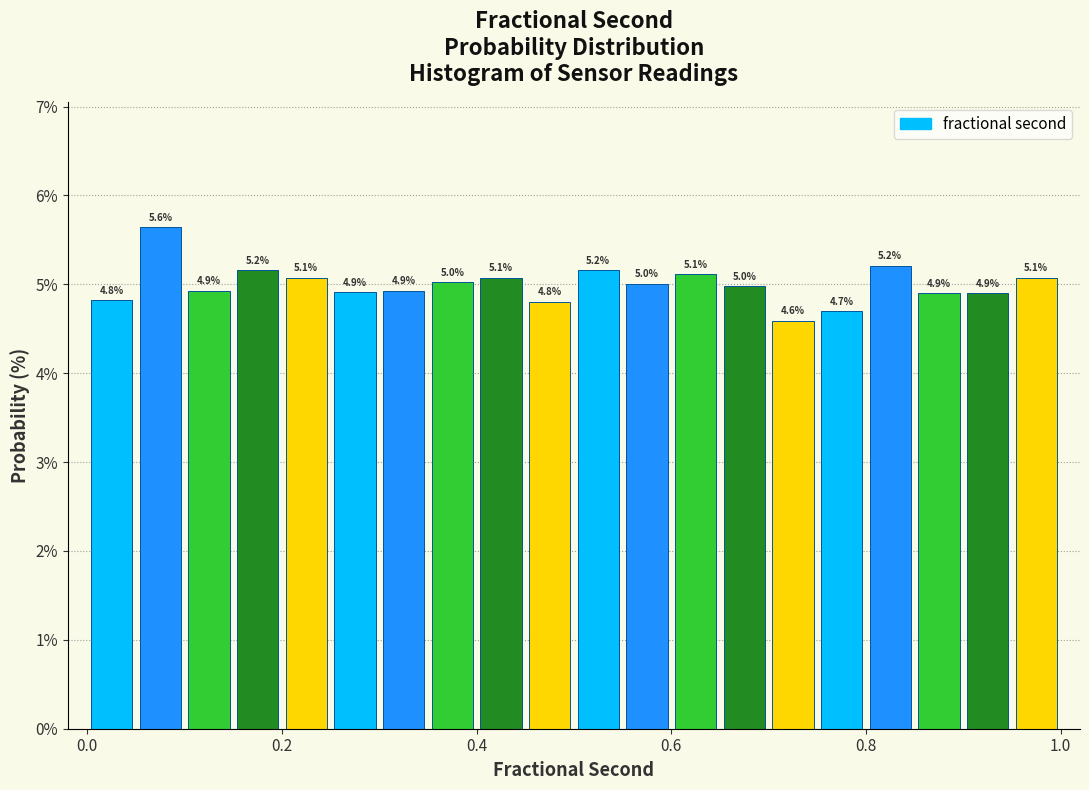

Read against the x-axis, roughly where is the centre of the tallest bar?

0.08